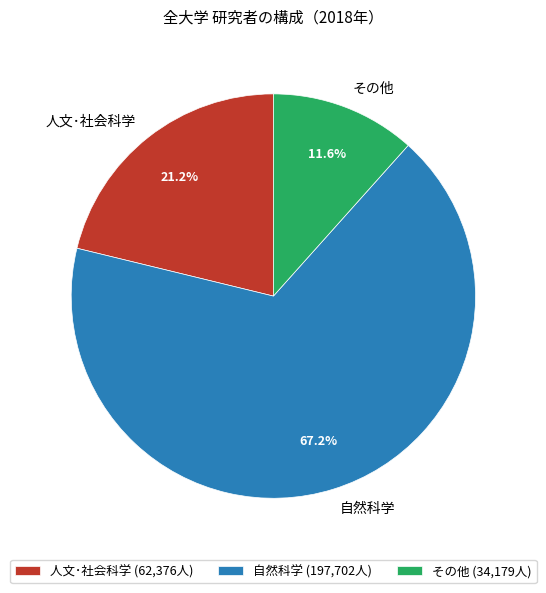

What is the largest slice in the pie chart?

自然科学